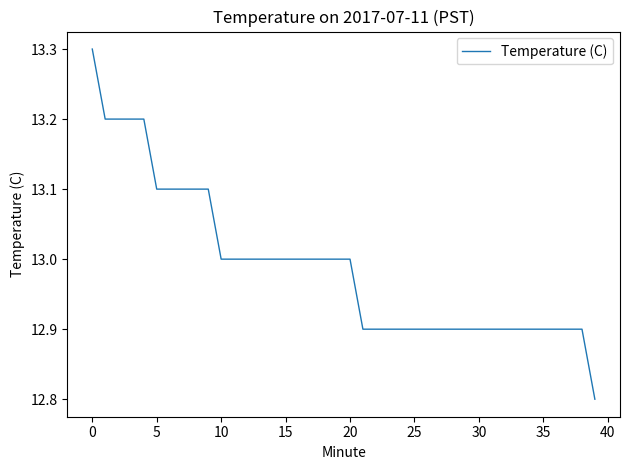

What is the smallest value displayed?

12.8